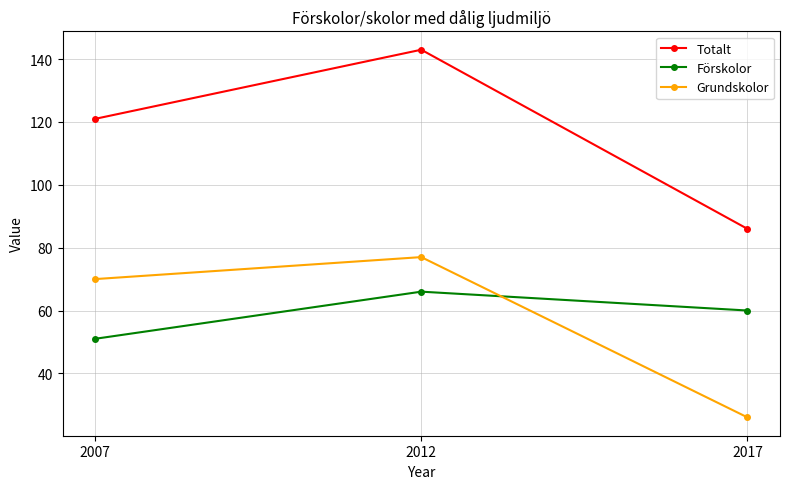

Does the chart have visible grid lines?

Yes